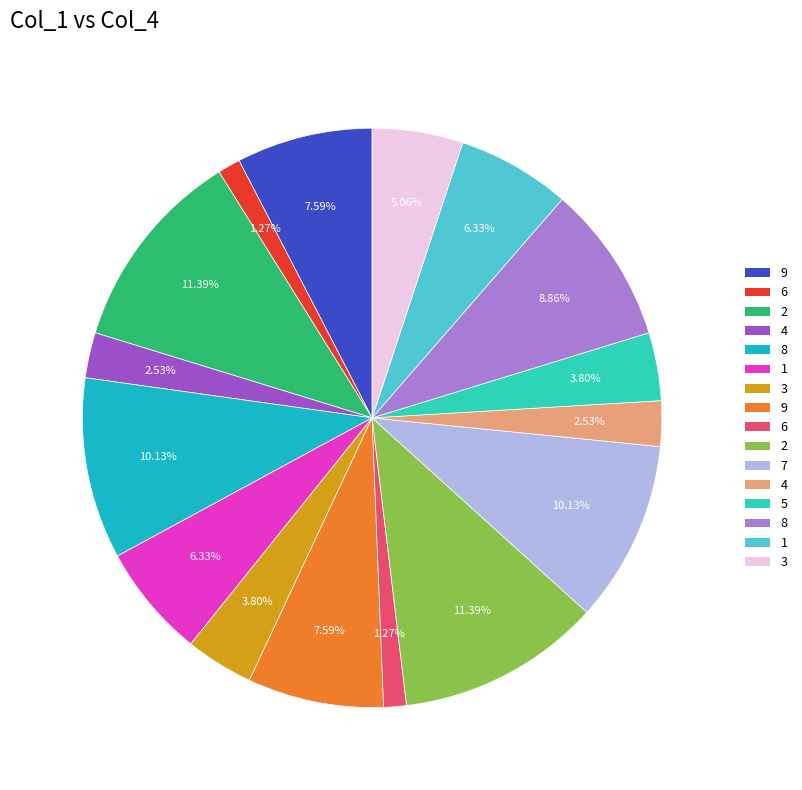

How many slices are in this pie chart?

16